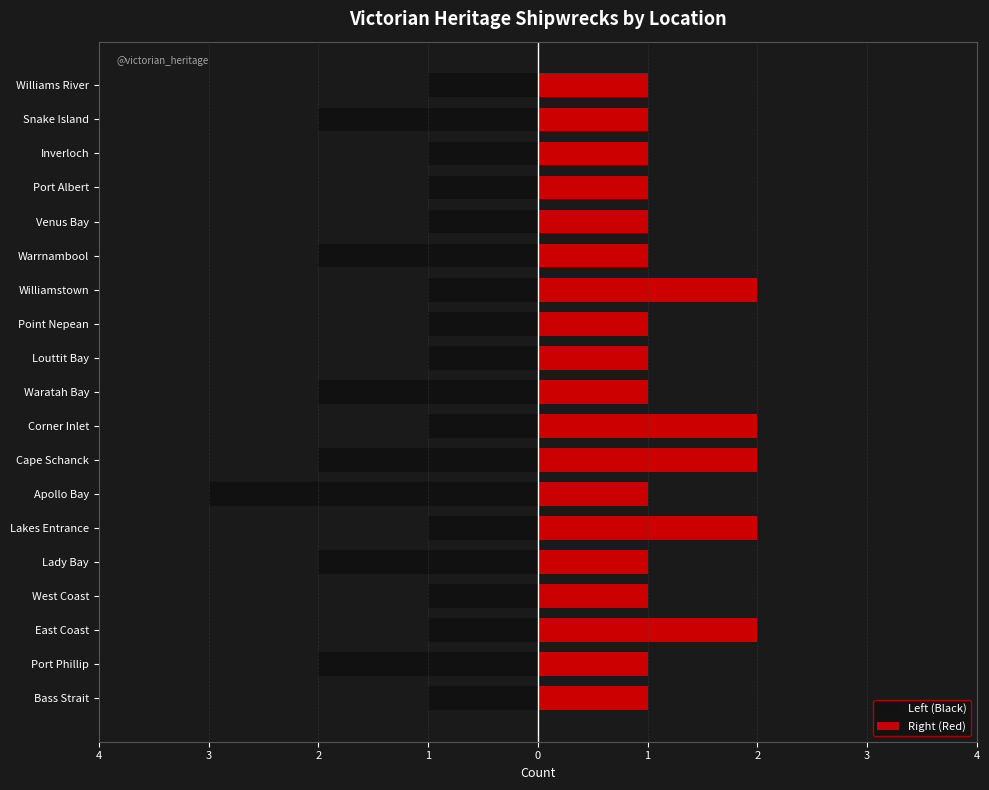

List the series in order of their peak value, highest first.

Right (Red), Left (Black)